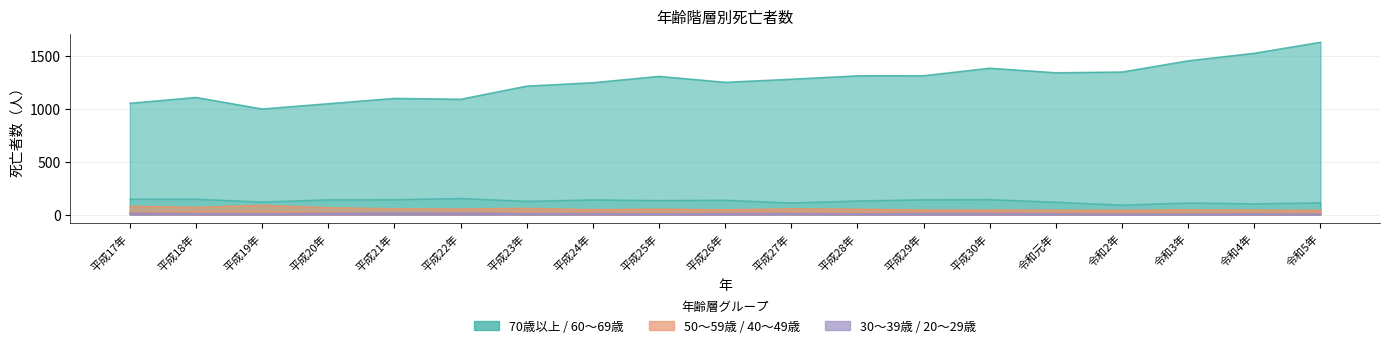

List the labels in order of 70歳以上 value, largest first.

令和5年, 令和4年, 令和3年, 平成30年, 令和2年, 令和元年, 平成29年, 平成28年, 平成25年, 平成27年, 平成26年, 平成24年, 平成23年, 平成18年, 平成21年, 平成22年, 平成17年, 平成20年, 平成19年